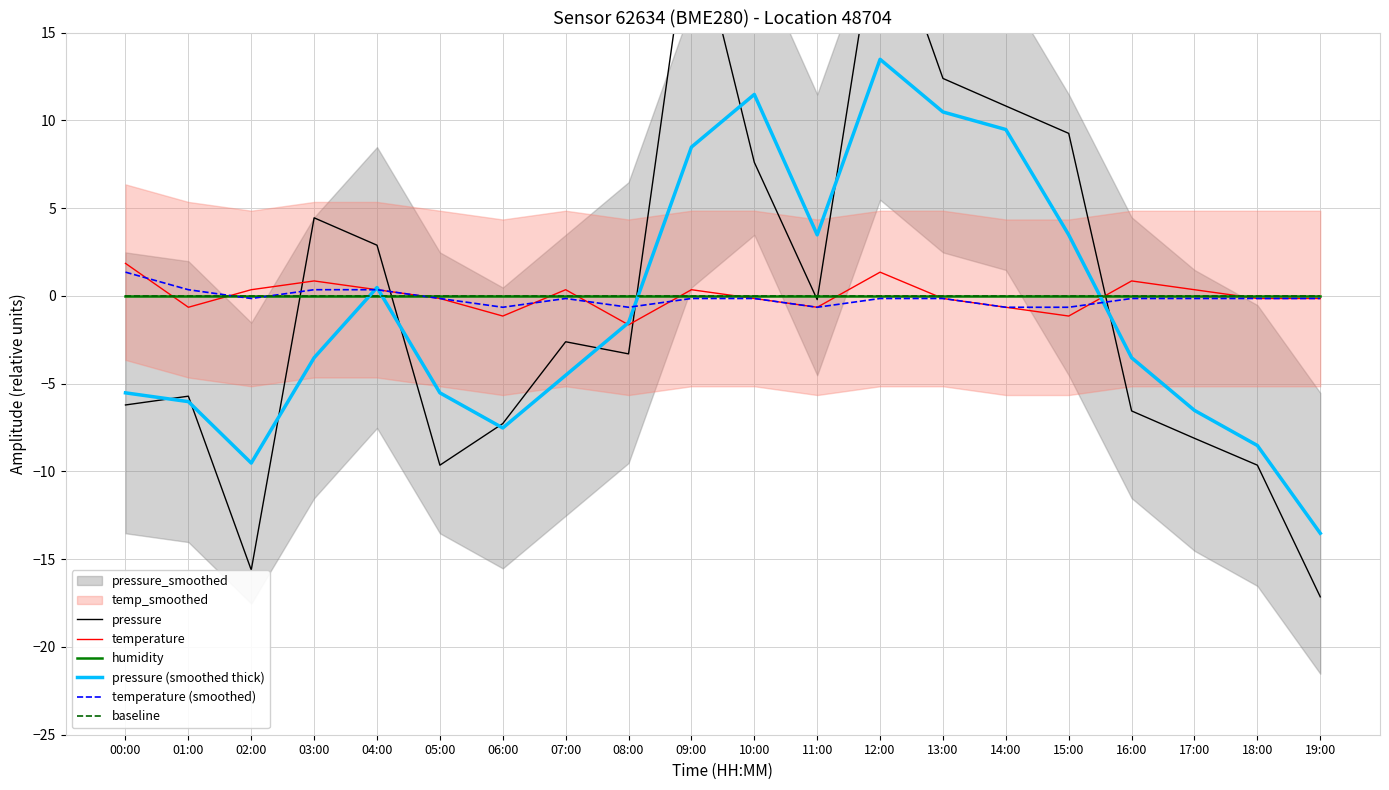

True or false: temperature (smoothed) has more than 1 points higher than both neighbors.

False